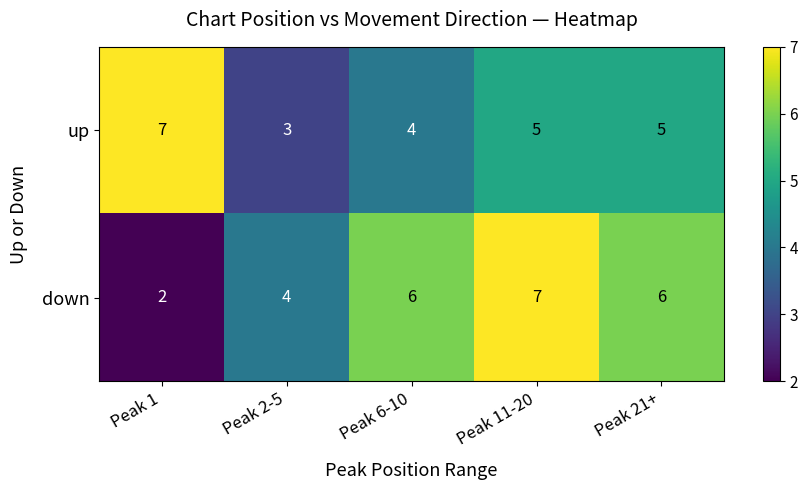

How many data points does each series have?

5